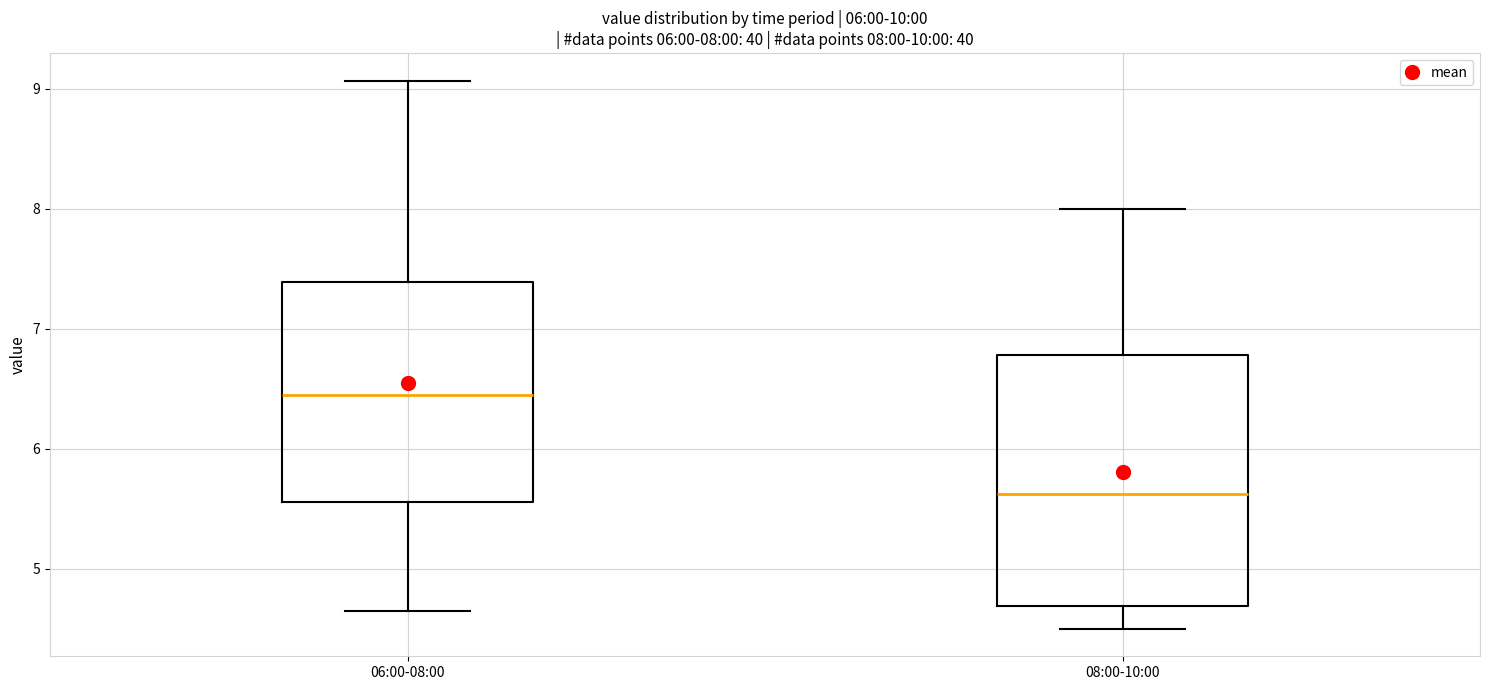

Which box has the highest median line?

06:00-08:00